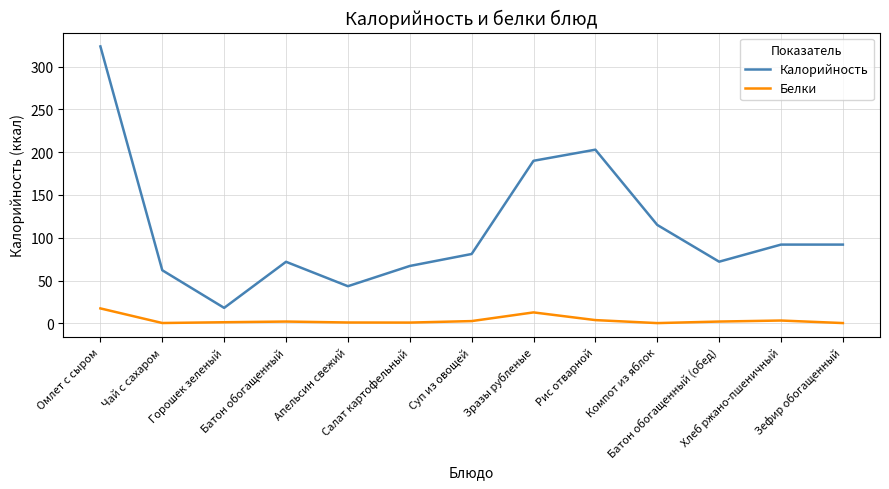

True or false: Белки and Калорийность cross at least once.

False